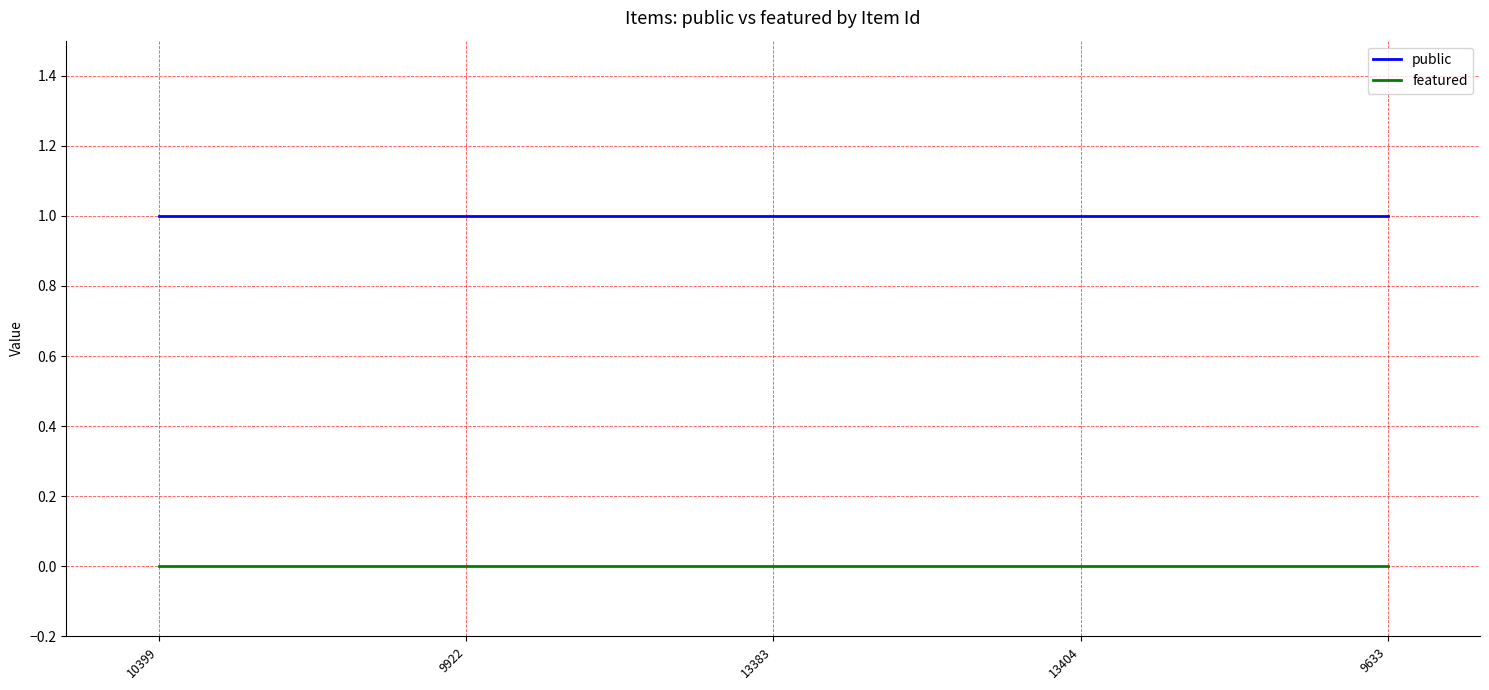

List the series in order of their peak value, lowest first.

featured, public